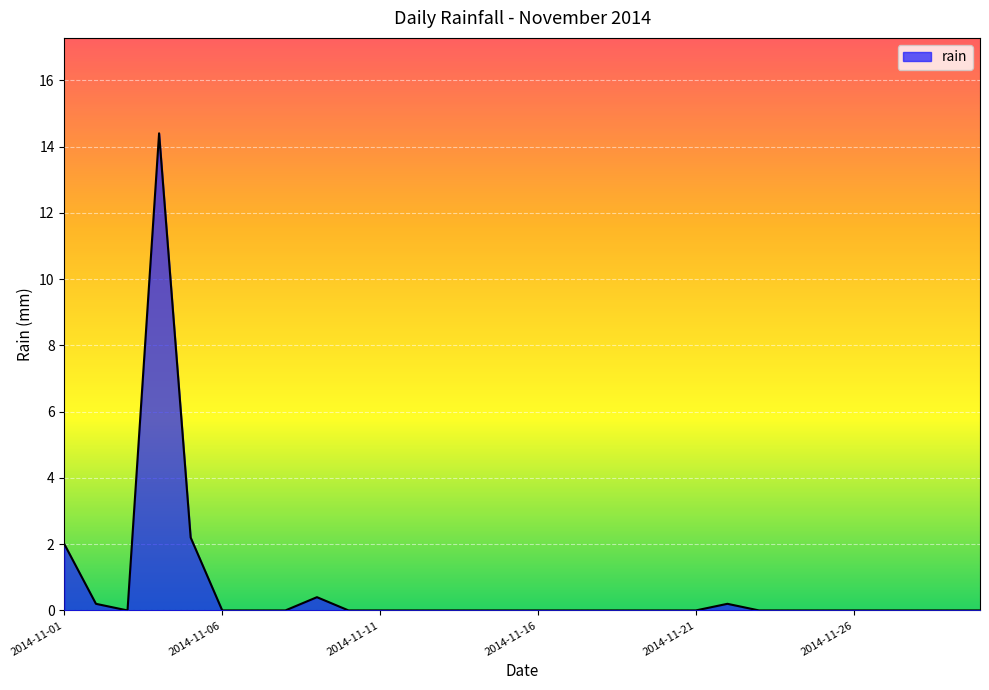

What is the difference between the maximum and minimum values?

14.4